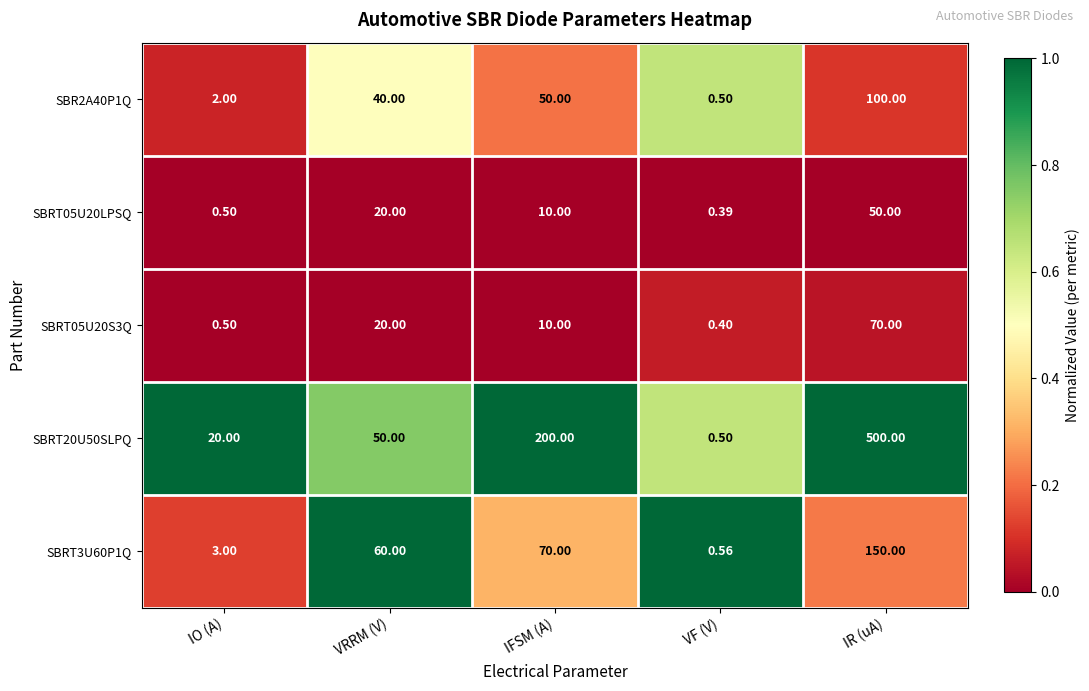

At which category is the sum across all series the highest?

IR (uA)